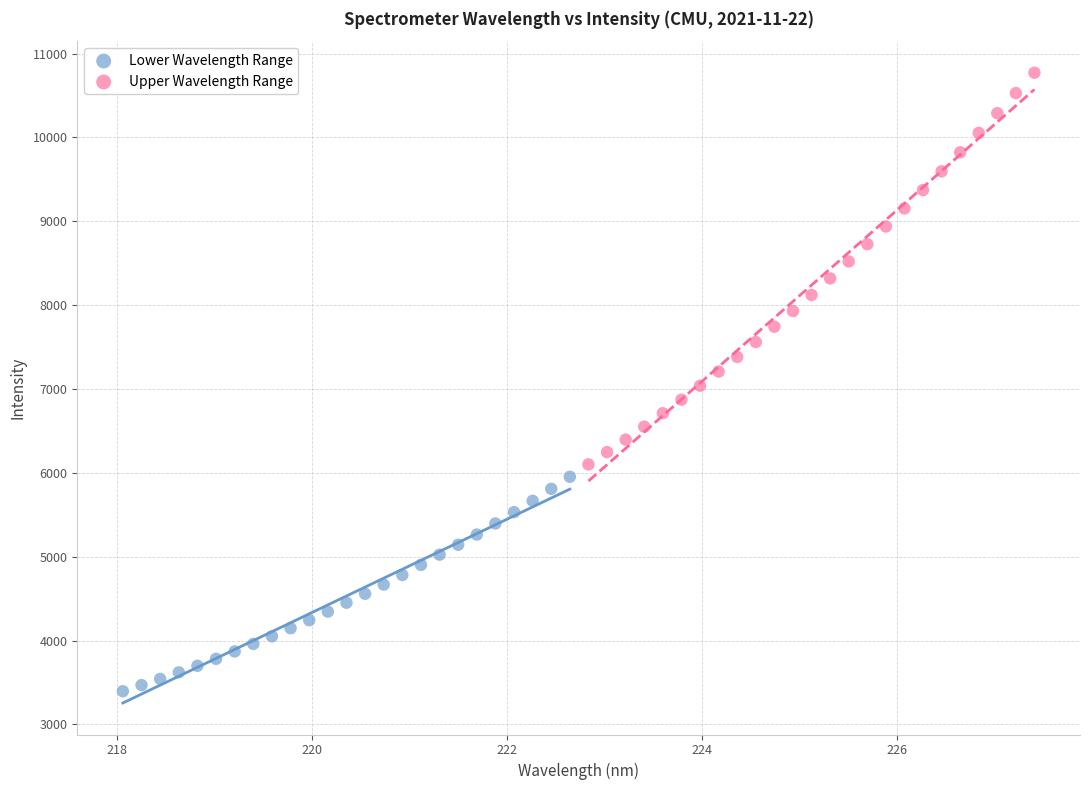

What are all the series names shown in the legend?

Lower Wavelength Range, Upper Wavelength Range